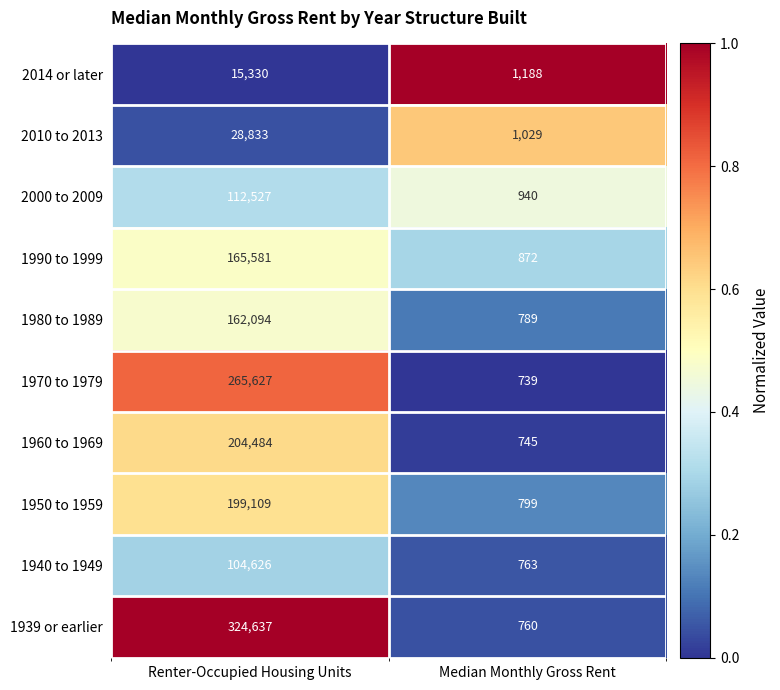

Rank the categories by 2014 or later value from lowest to highest.

Median Monthly Gross Rent, Renter-Occupied Housing Units